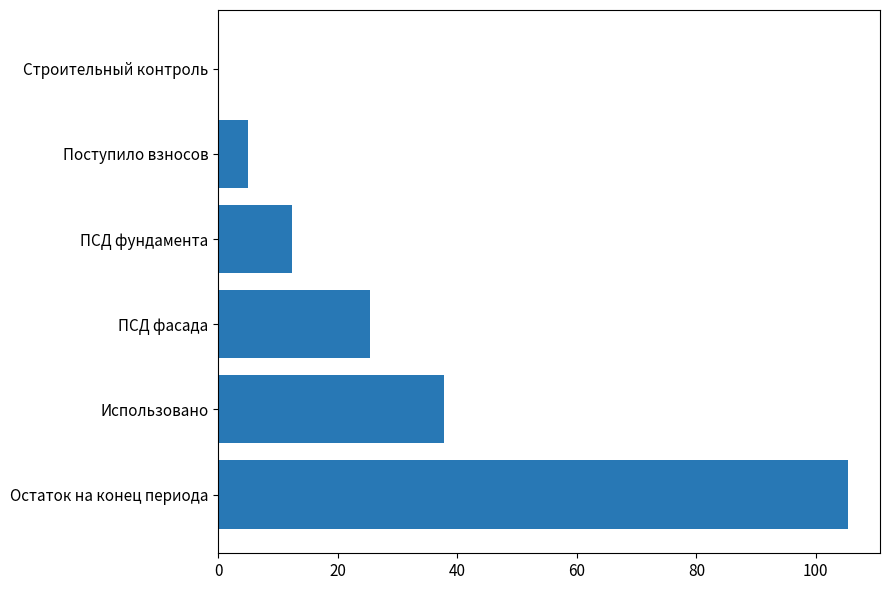

Reading top to bottom, what are all the values shown in this chart?

Строительный контроль=0.0	Поступило взносов=5.0	ПСД фундамента=12.4	ПСД фасада=25.4	Использовано=37.8	Остаток на конец периода=105.5